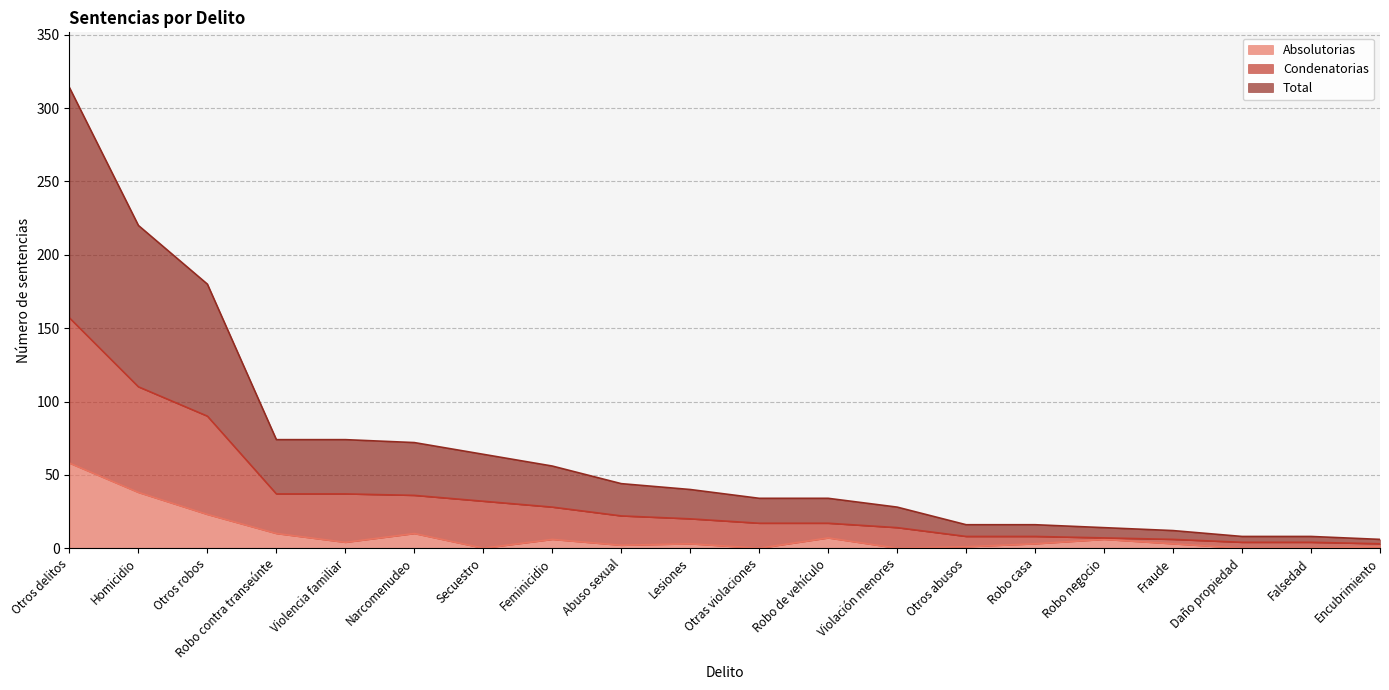

Does the chart display data point markers on the line(s)?

No